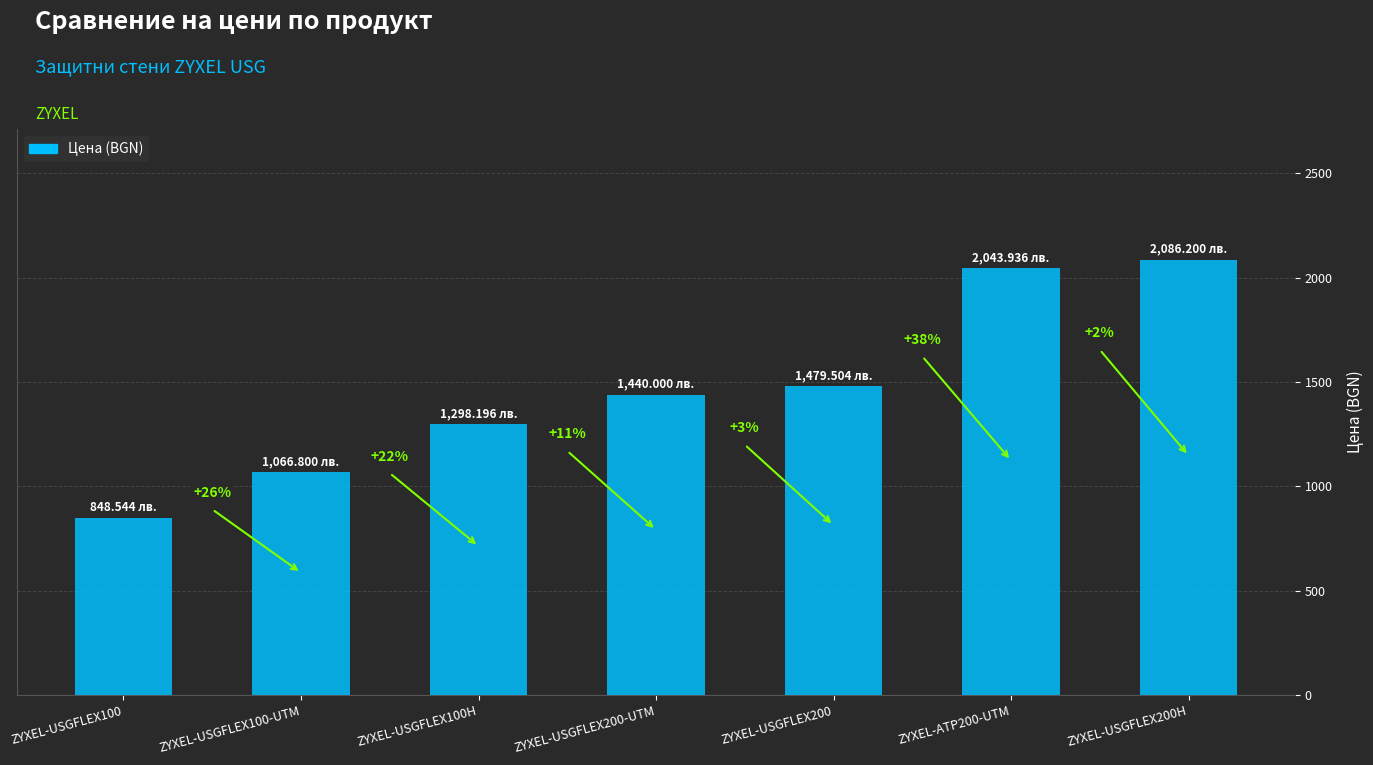

What is the label of the 4th bar from the right?

ZYXEL-USGFLEX200-UTM